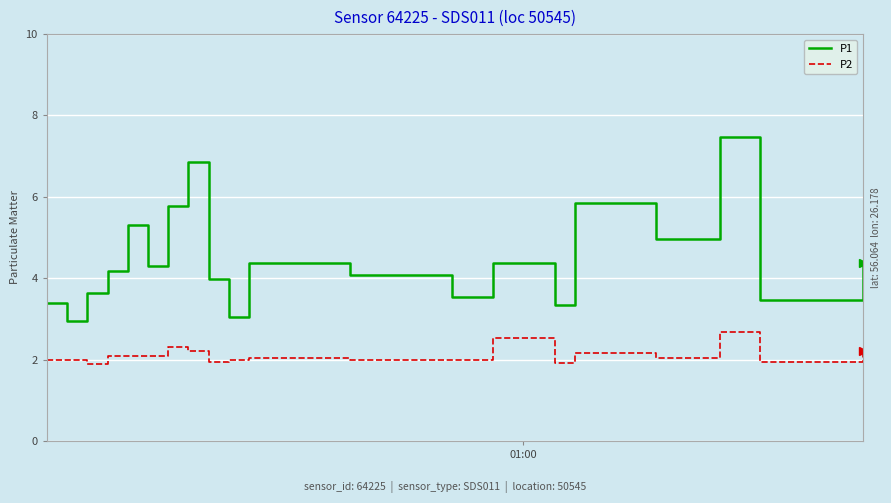

What is the difference between the maximum and minimum values in the P1 series?

4.5